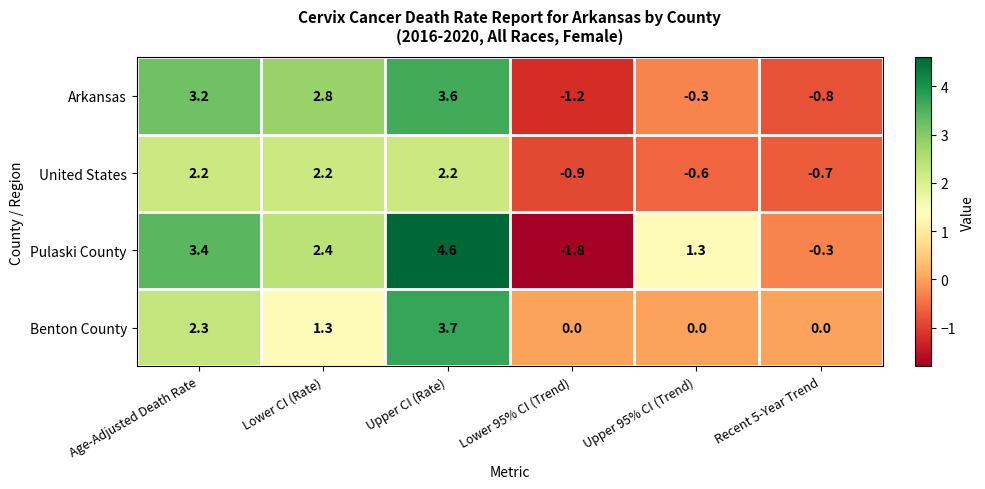

Reading right to left, extract all data points from this chart.

Arkansas: -0.8	-0.3	-1.2	3.6	2.8	3.2
United States: -0.7	-0.6	-0.9	2.2	2.2	2.2
Pulaski County: -0.3	1.3	-1.8	4.6	2.4	3.4
Benton County: 0.0	0.0	0.0	3.7	1.3	2.3